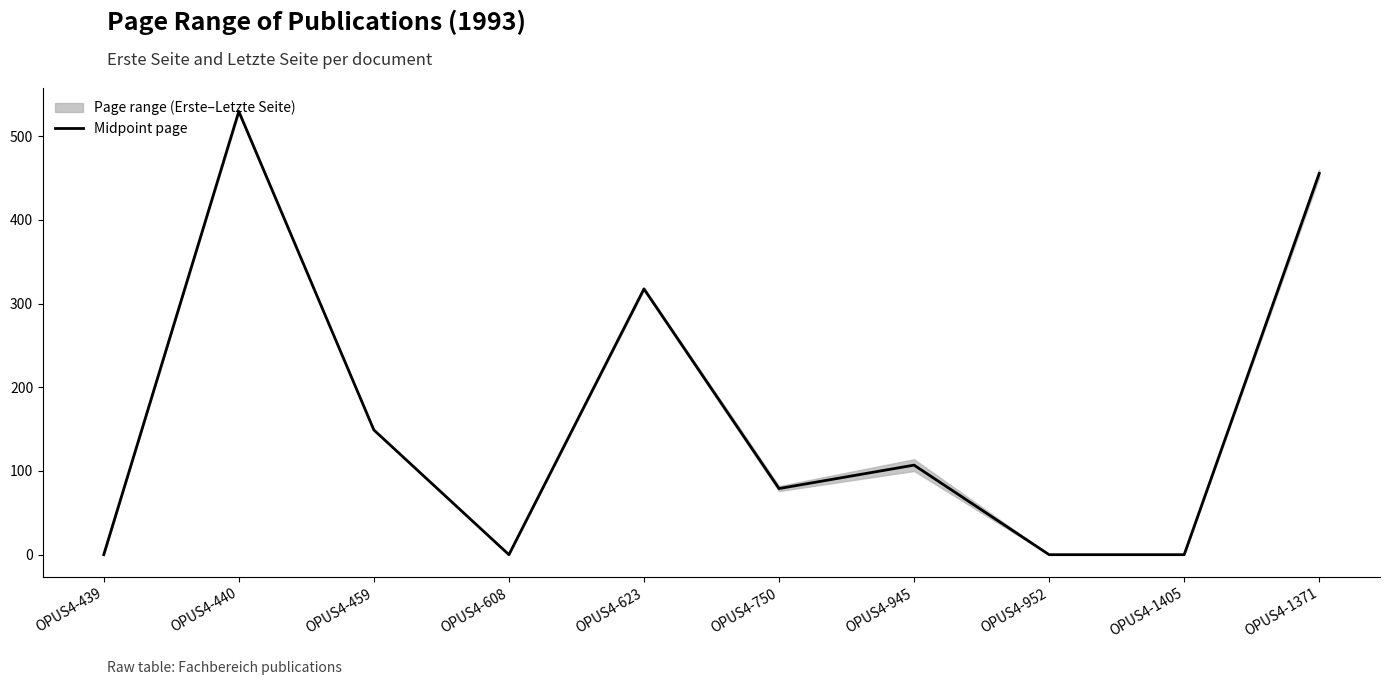

Approximately how many times larger is the value at OPUS4-623 compared to OPUS4-945?

3.0